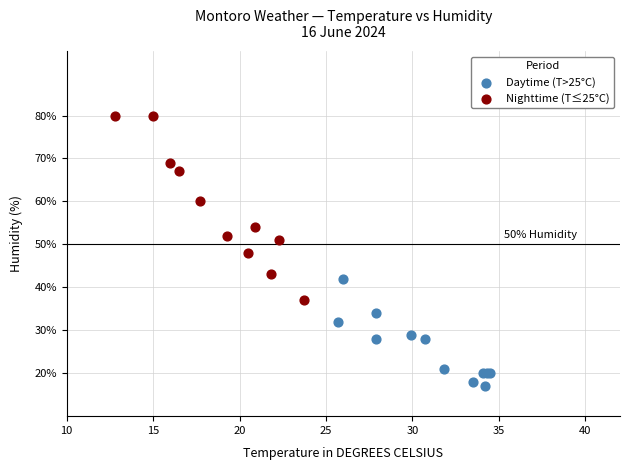

Which series contains the lowest Y value?

Daytime (T>25°C)